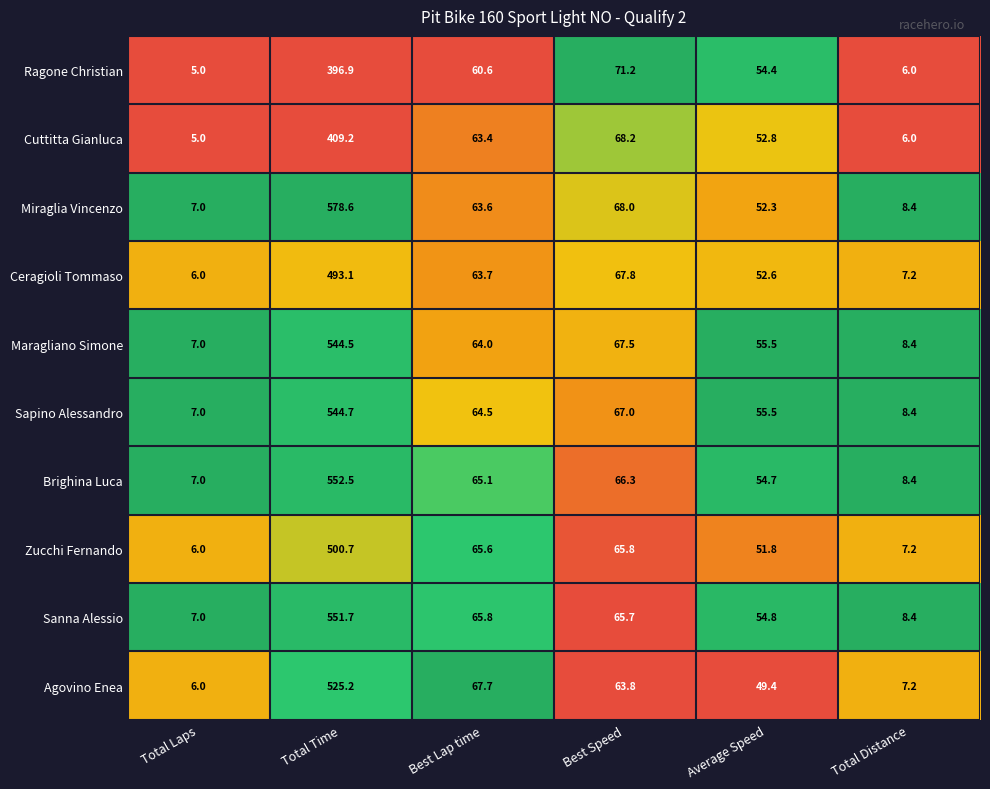

Where does the Sanna Alessio series first go above 65?

Total Time